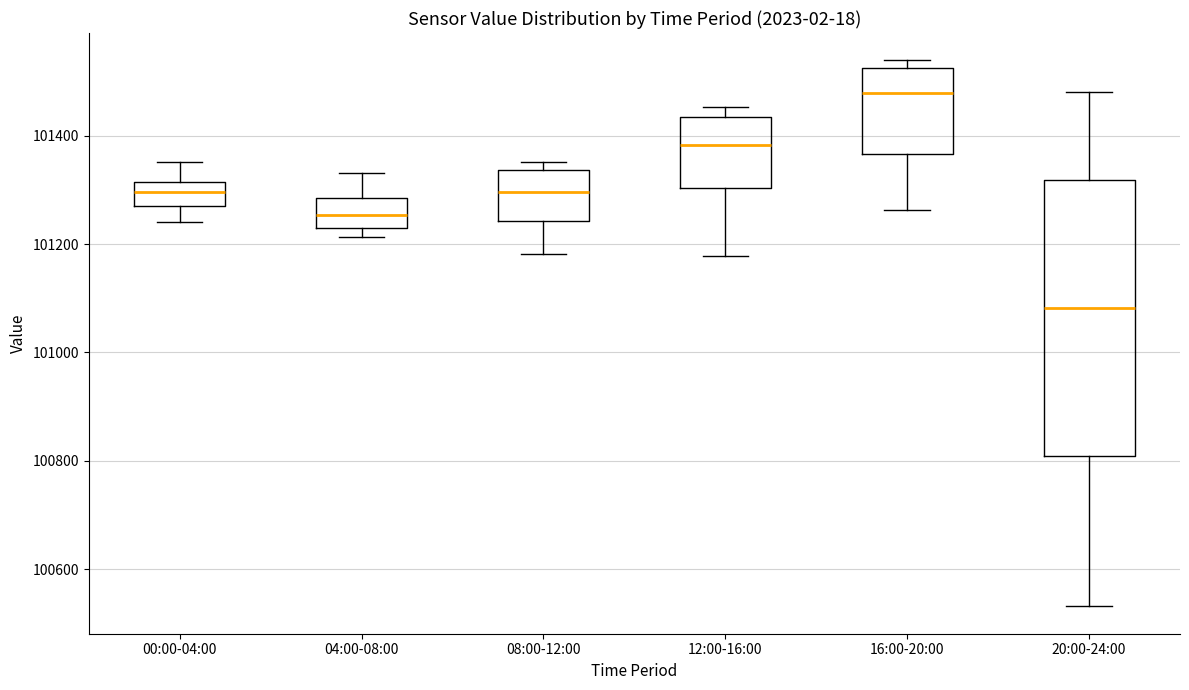

Reading left to right, read every box against the y-axis: the position of its median line, the range the box covers, and the ends of its whiskers. The values are not printed on the chart, so give them approximately, as read against the axis.

00:00-04:00: median 101300, box 101280 to 101320, whiskers 101240 to 101360
04:00-08:00: median 101260, box 101220 to 101280, whiskers 101220 (just below the box's lower edge) to 101340
08:00-12:00: median 101300, box 101240 to 101340, whiskers 101180 to 101360
12:00-16:00: median 101380, box 101300 to 101440, whiskers 101180 to 101460
16:00-20:00: median 101480, box 101360 to 101520, whiskers 101260 to 101540
20:00-24:00: median 101080, box 100800 to 101320, whiskers 100540 to 101480